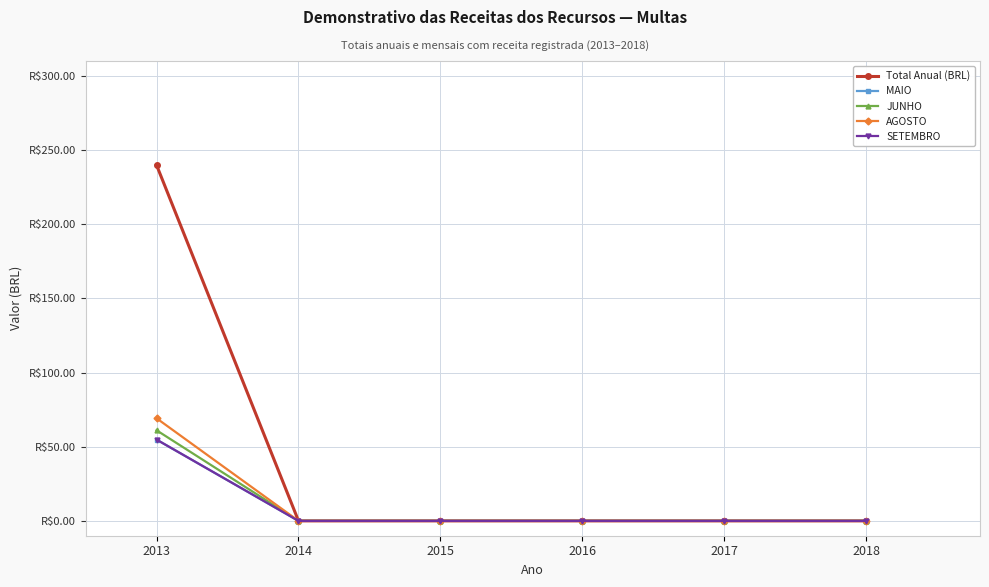

Is this an area chart (filled region under the line)?

No